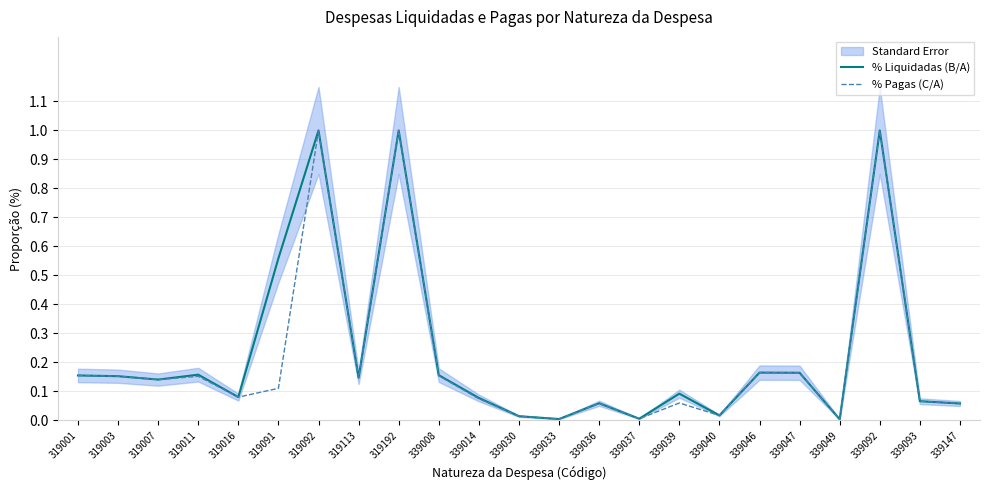

What is the difference between the second highest and second lowest values in the % Liquidadas (B/A) series?

1.0